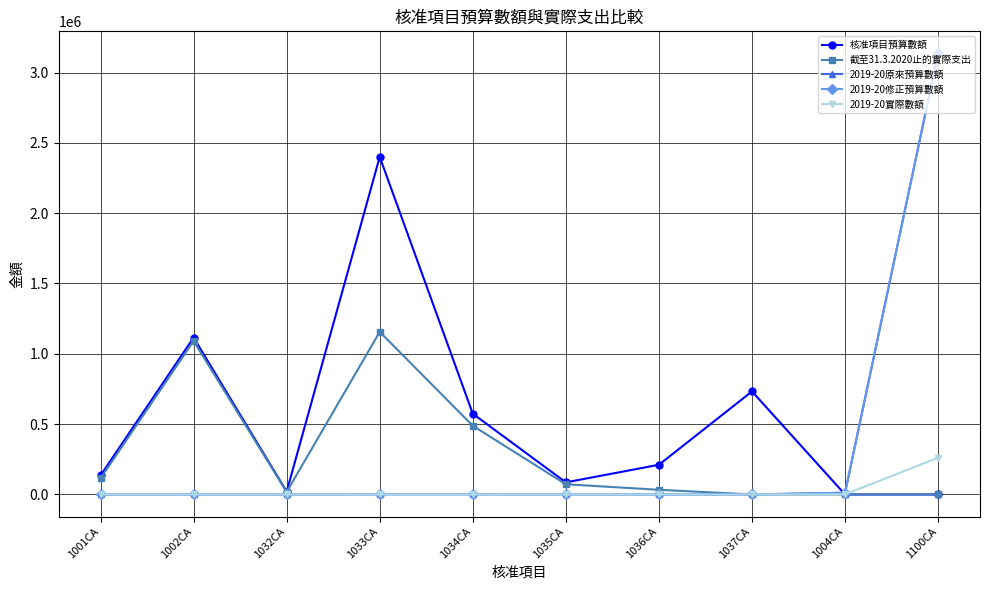

Does the chart have visible grid lines?

Yes